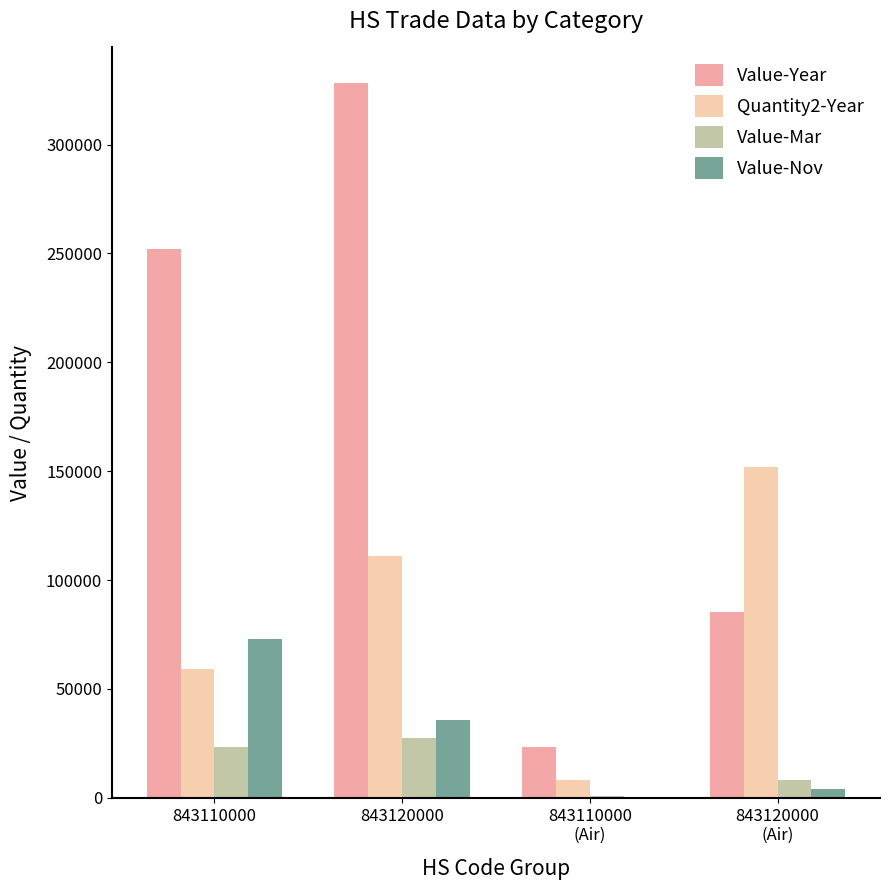

Reading right to left, what are all the values shown in this chart?

Value-Year: 85500	23136	328163	251805
Quantity2-Year: 151825	8018	111068	59074
Value-Mar: 8207	806	27658	23499
Value-Nov: 4018	544	35813	72793